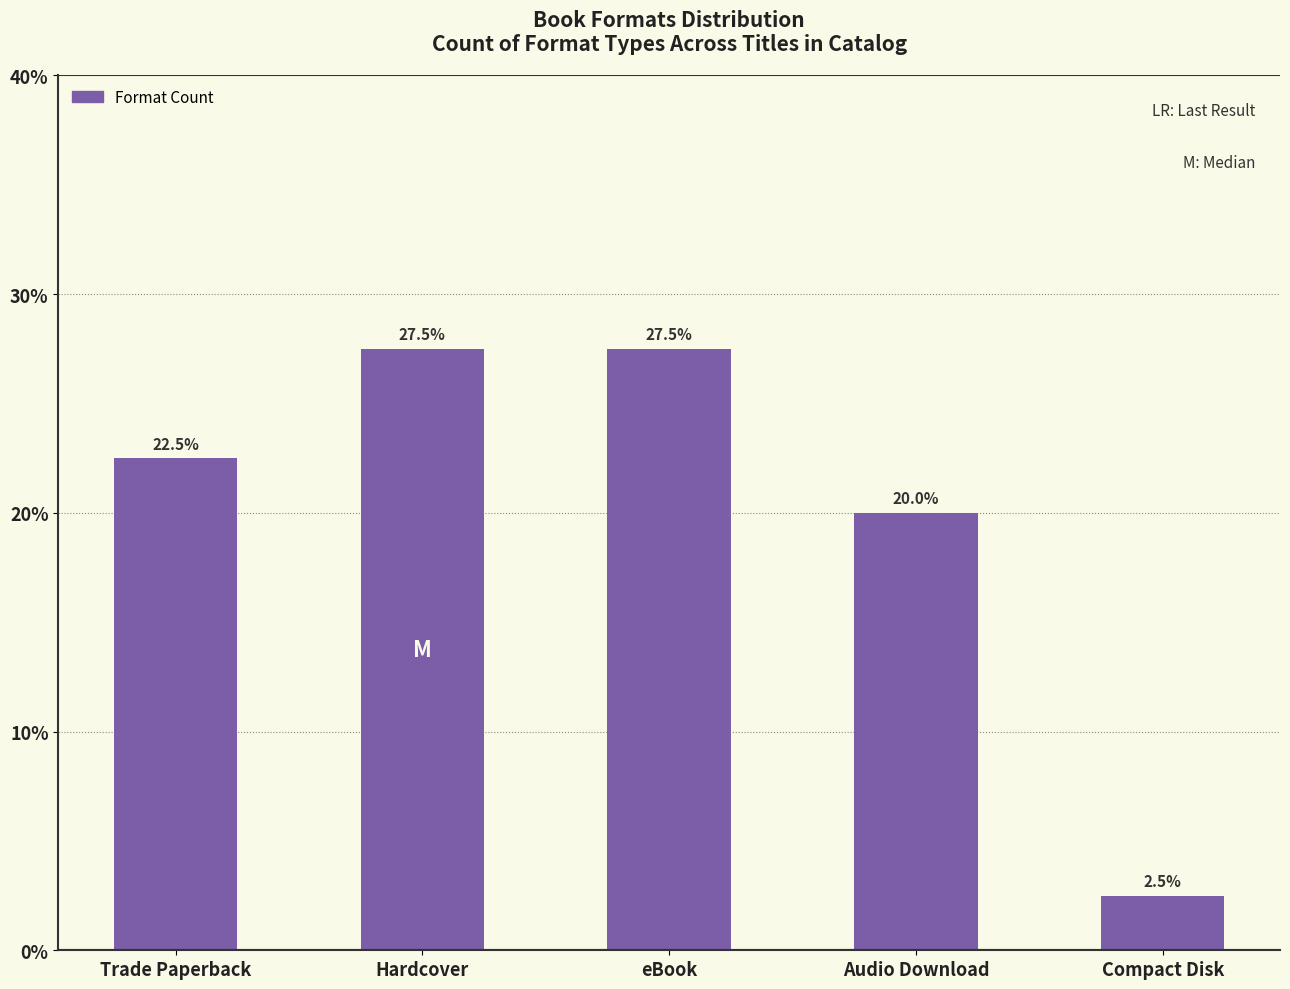

Are the bars horizontal?

No